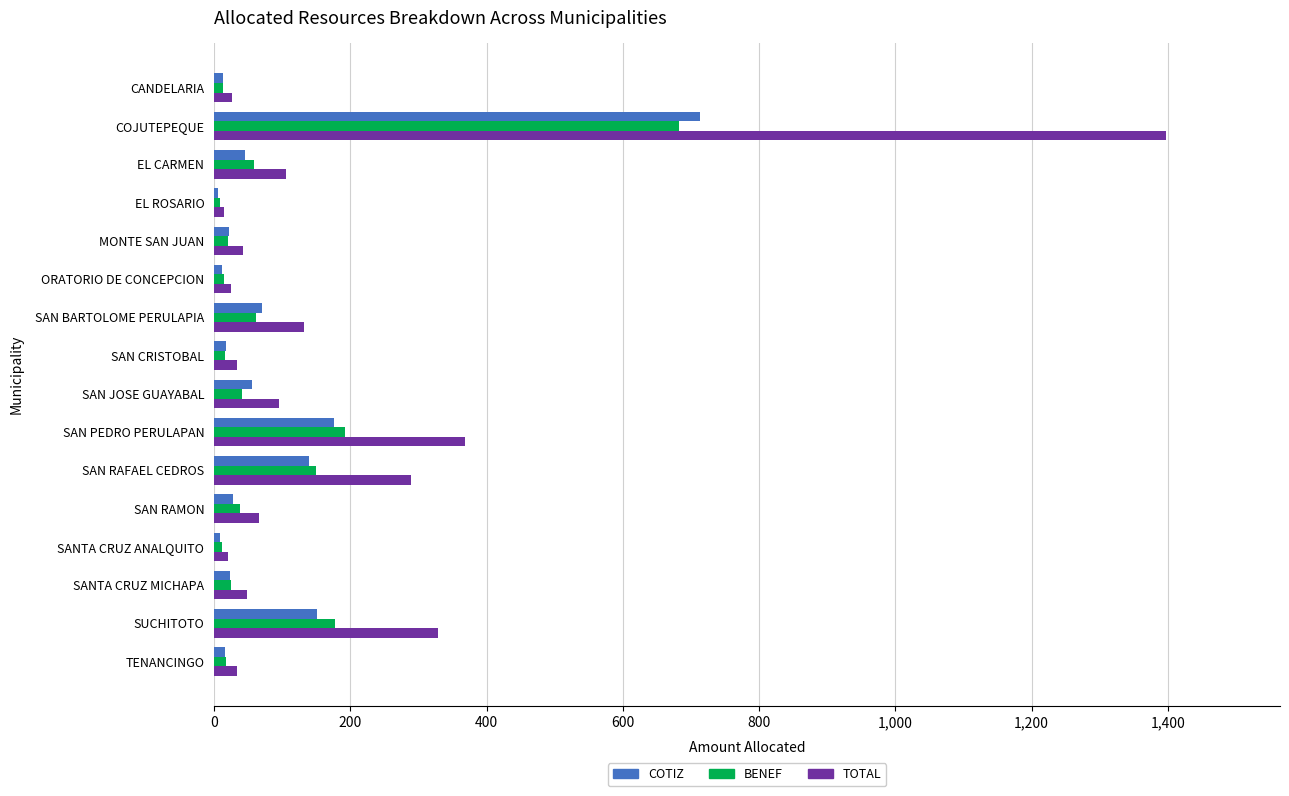

What is the spread (max minus min) of values at EL CARMEN?

59